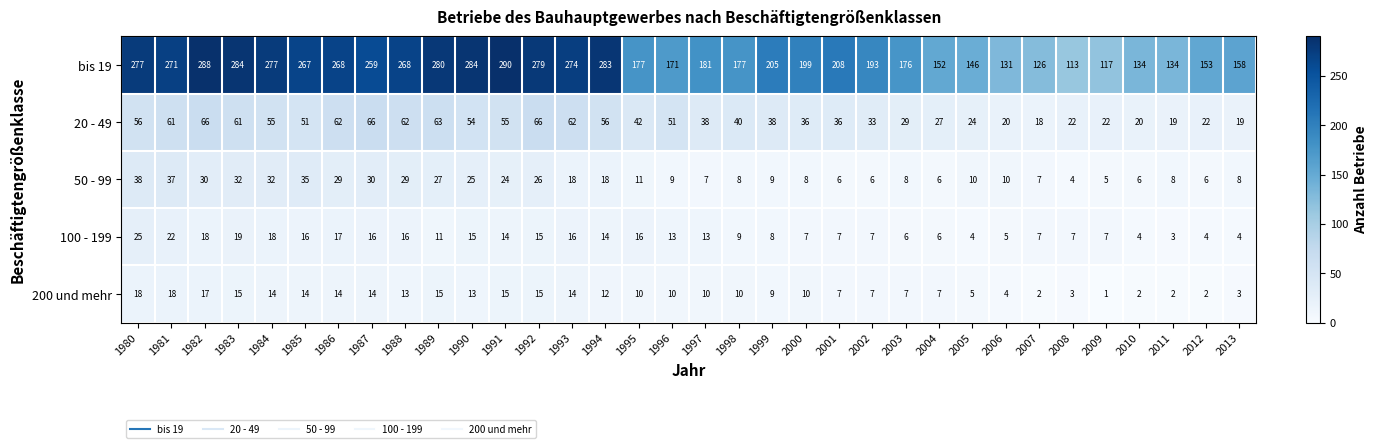

At how many categories does at least one series exceed 46?

34